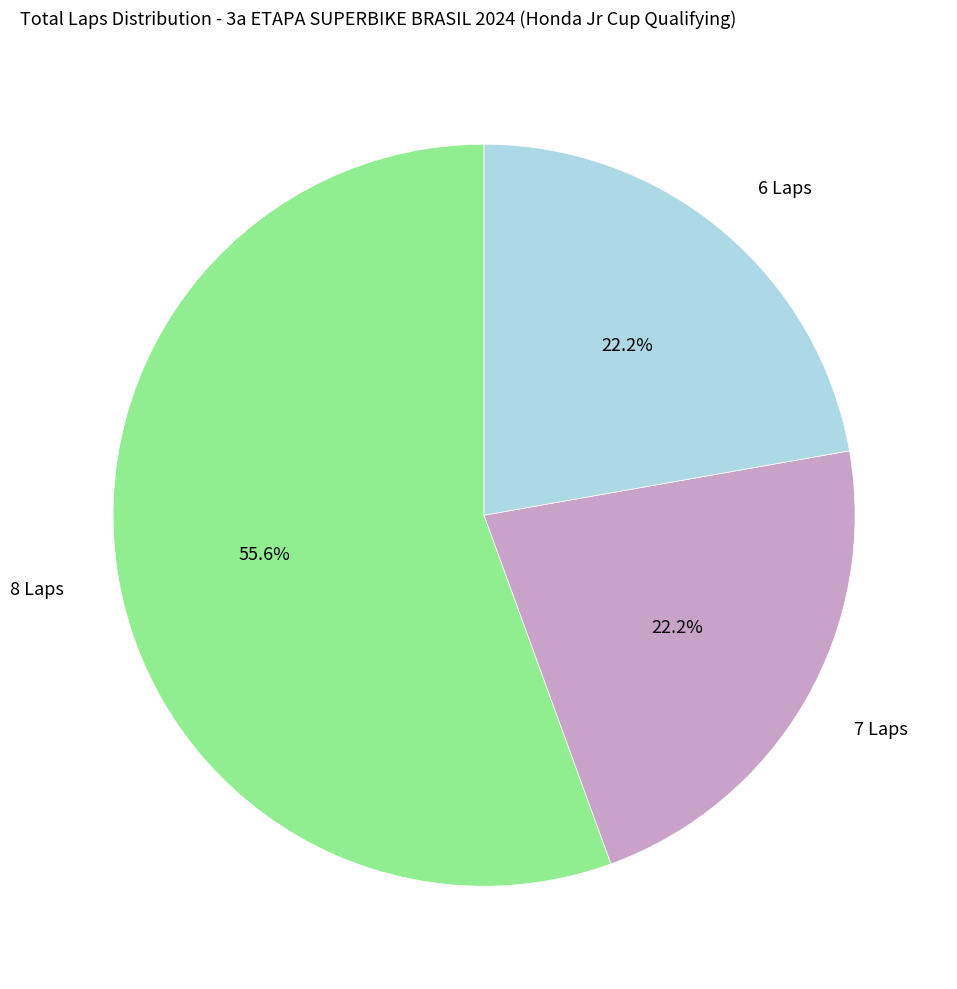

Is there any slice that represents more than half of the pie?

Yes